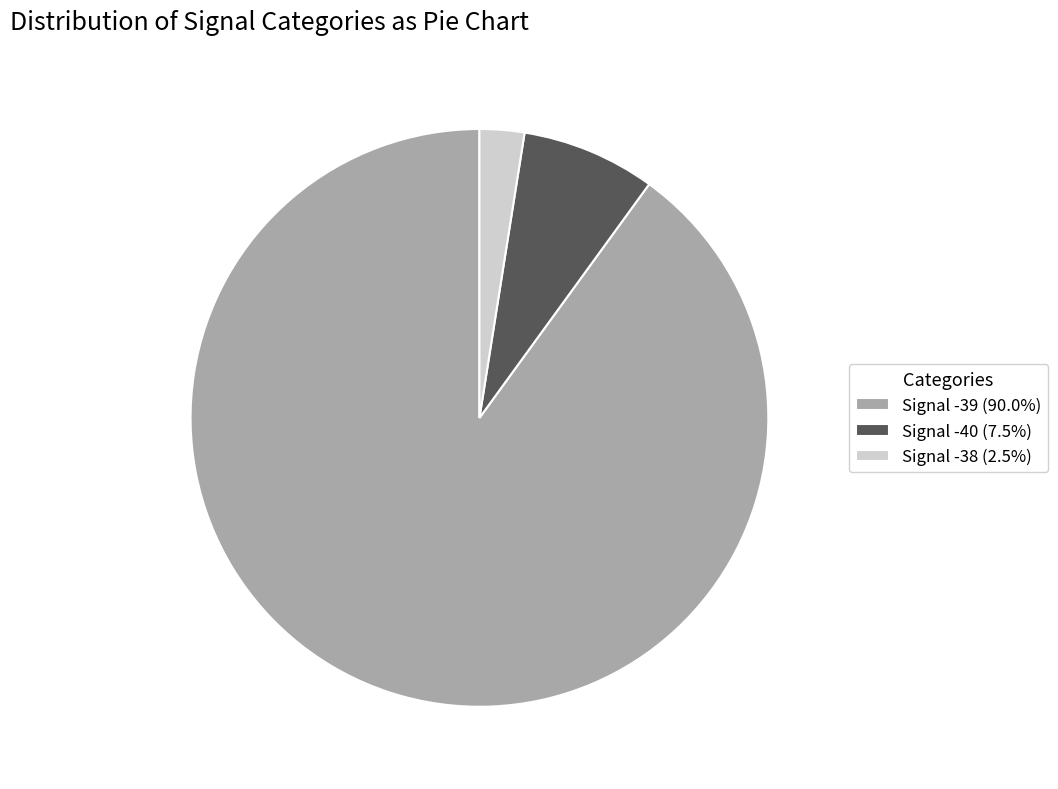

Is there any slice that represents more than half of the pie?

Yes